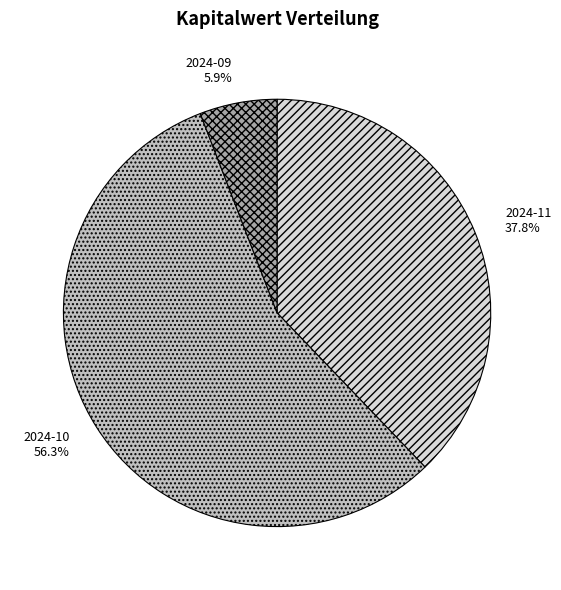

Do 2024-10 and 2024-11 together represent more than half of the pie?

Yes